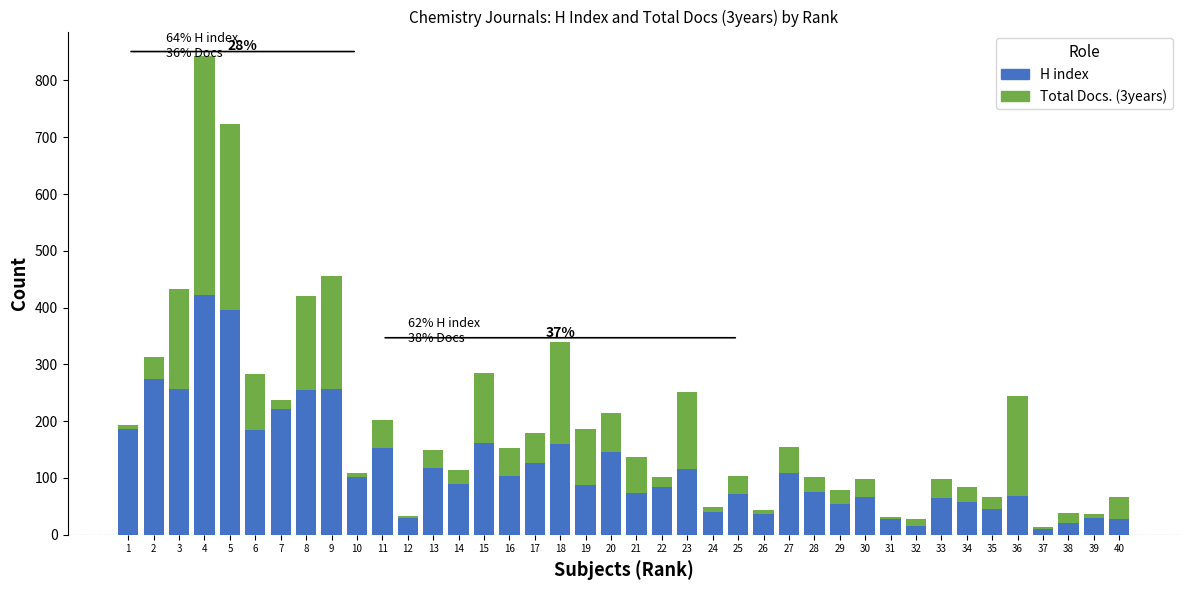

What is the total value across all series at 35?

67.4